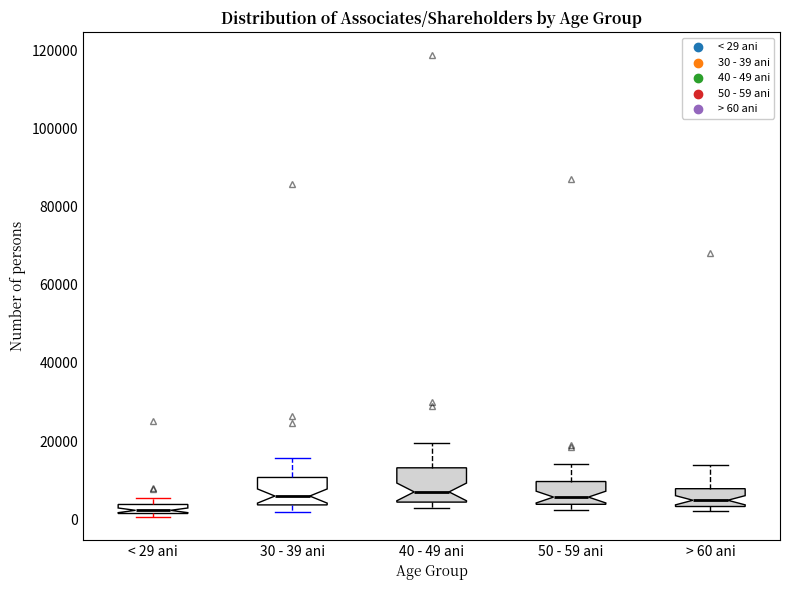

Where is the upper edge of the box for < 29 ani on the y-axis? The values are not printed on the chart, so give them approximately, as read against the axis.

4000